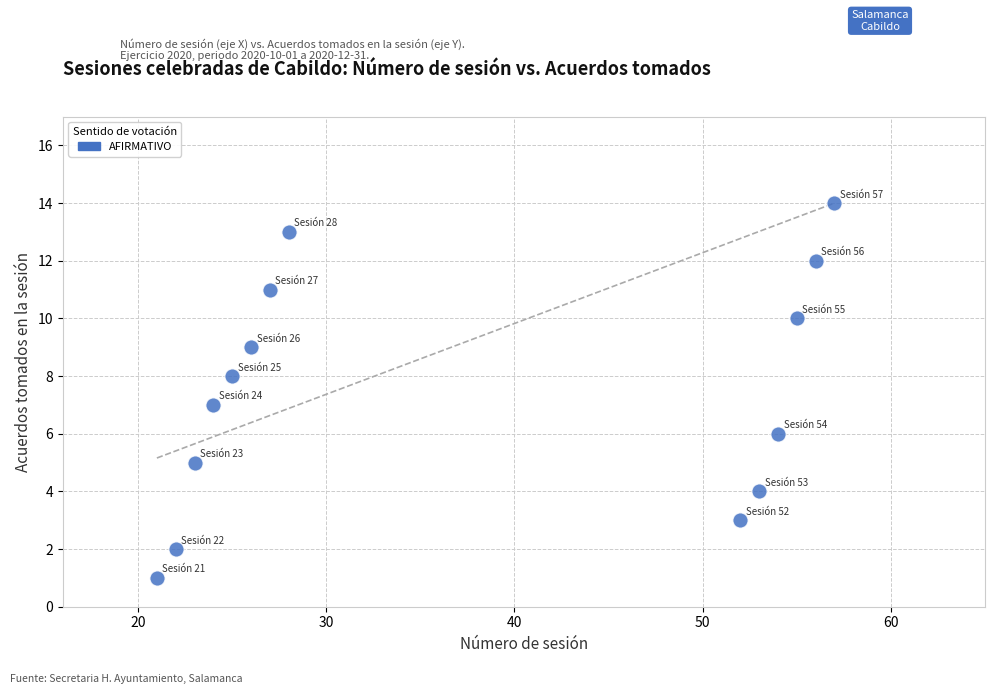

What is the range of X values (max minus min)?

36